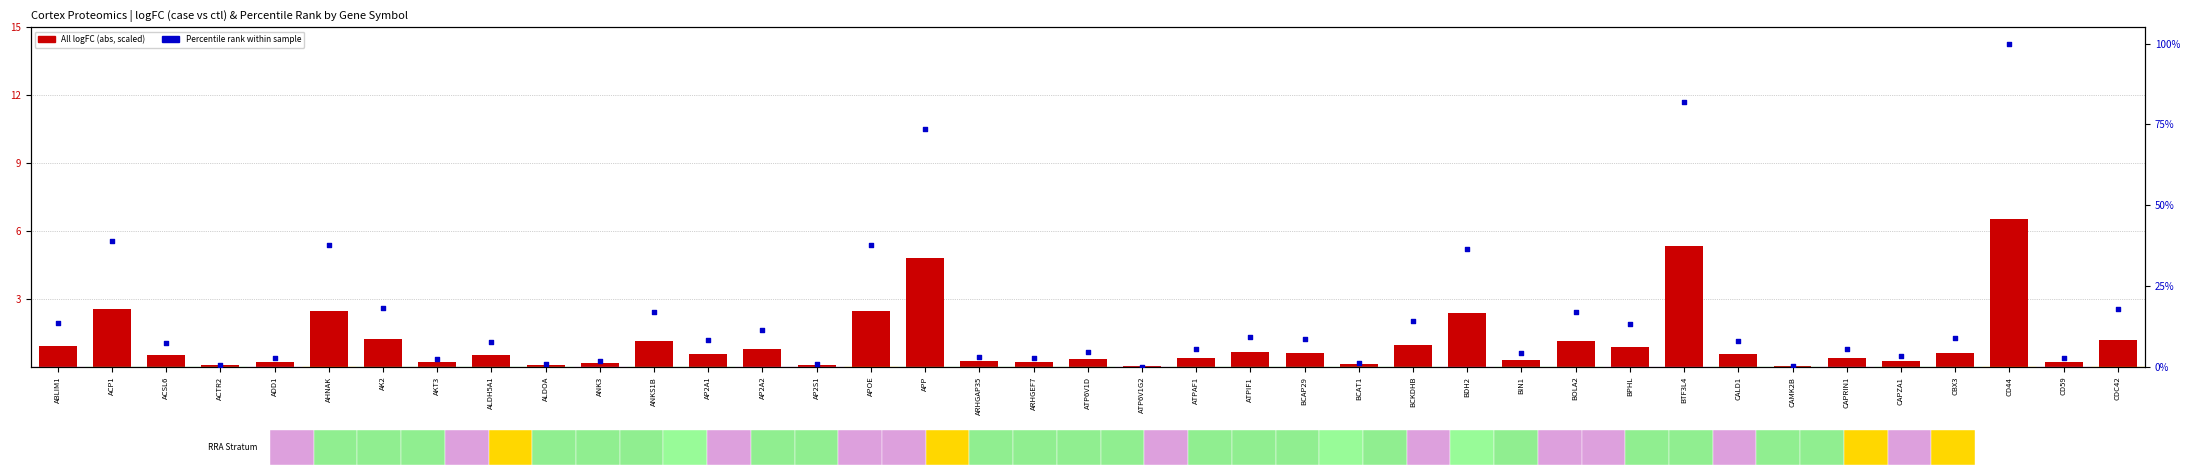

At how many categories does at least one series exceed 17?

11